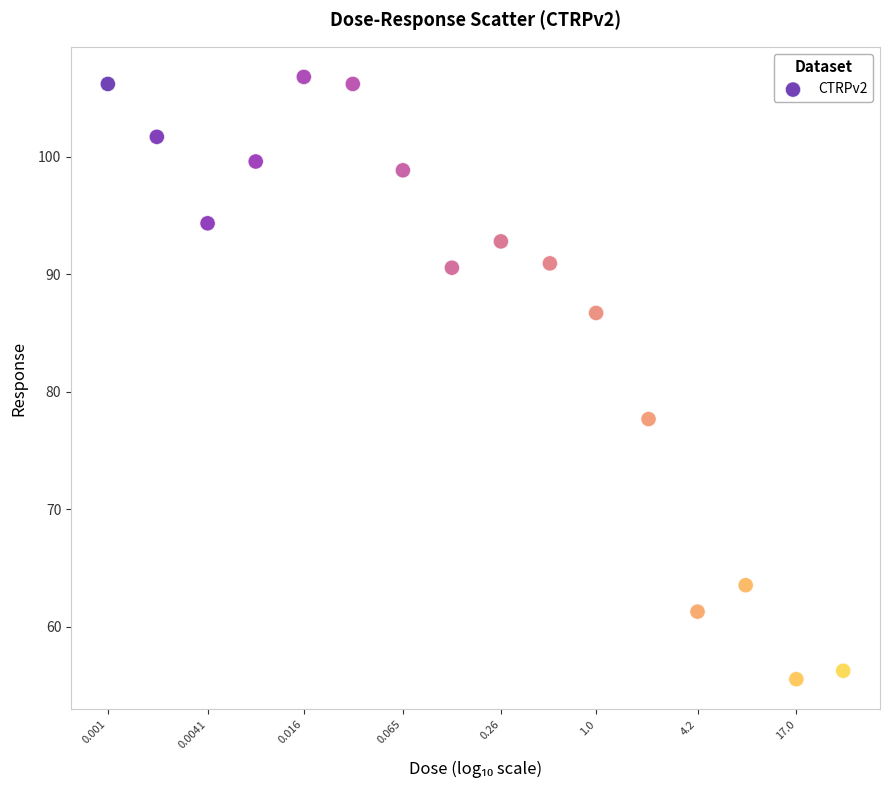

What is the range of X values (max minus min)?

4.5